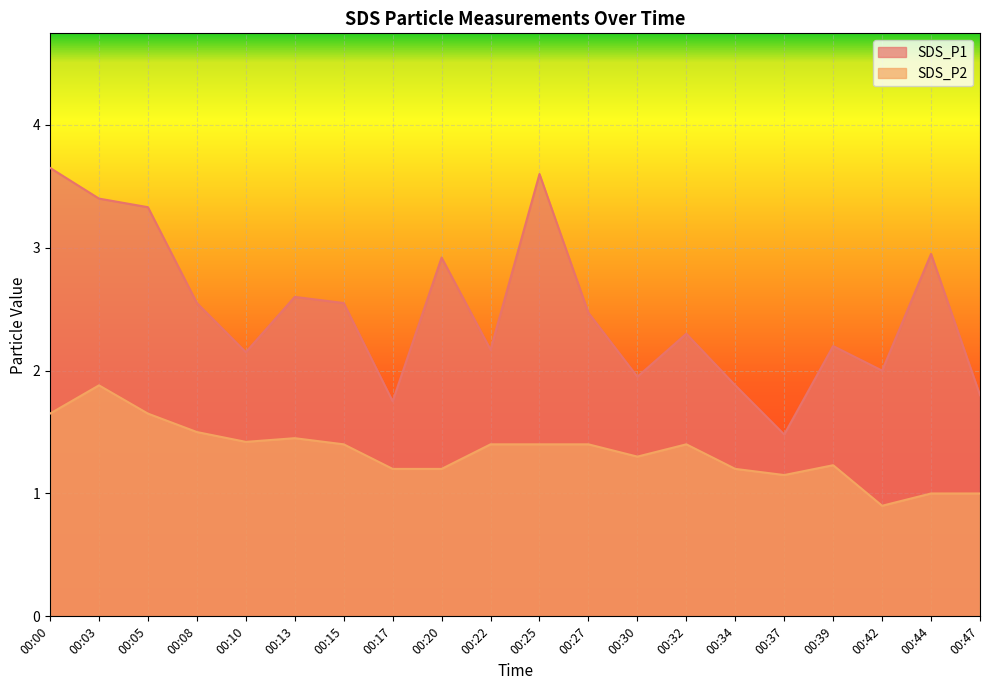

What is the difference between the SDS_P2 values at 00:34 and 00:10?

0.2